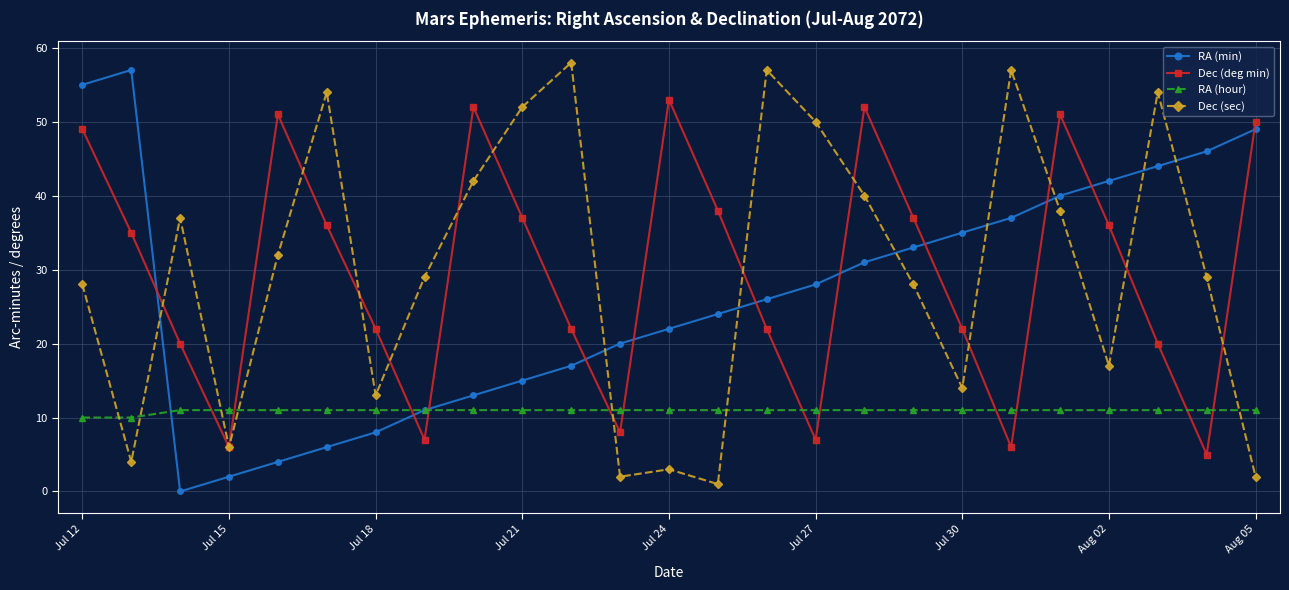

What is the average value of the Dec (deg min) series?

30